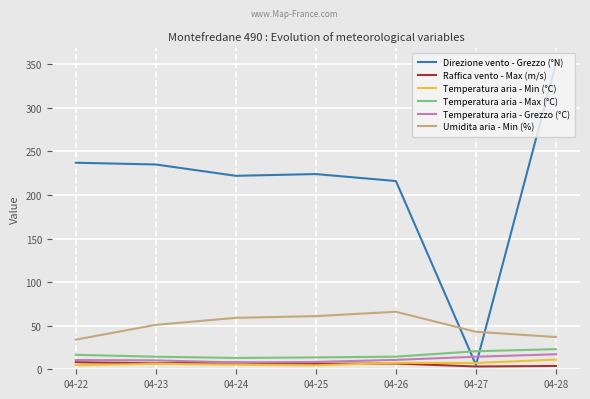

What is the sum of all Direzione vento - Grezzo (°N) values?

1490.0